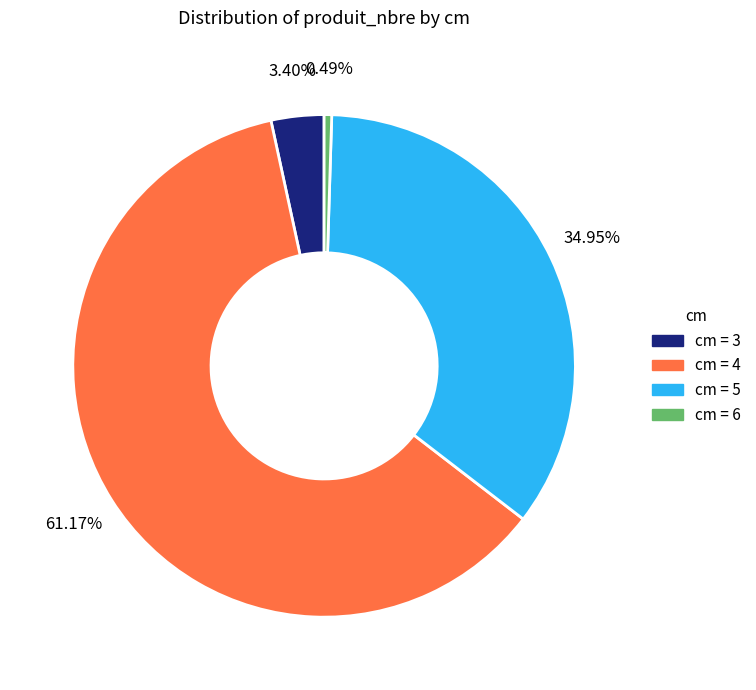

How many slices are in this pie chart?

4